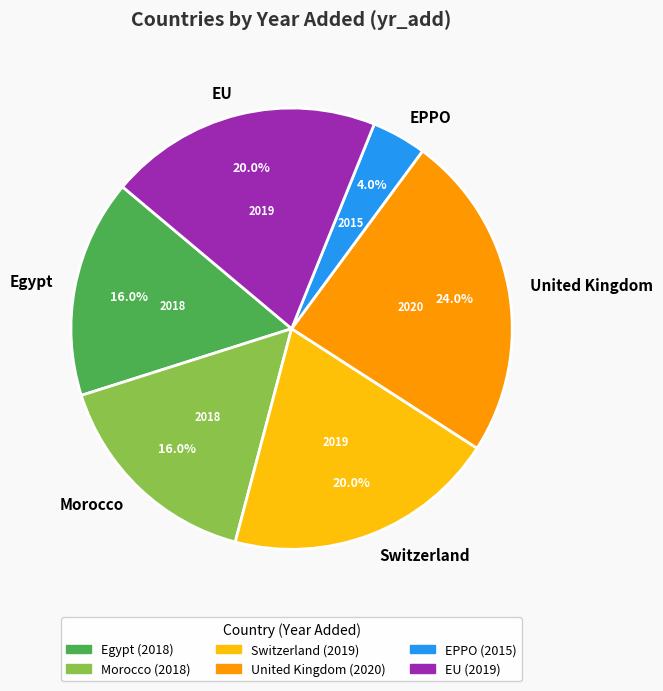

Which category has the biggest portion of the pie?

United Kingdom